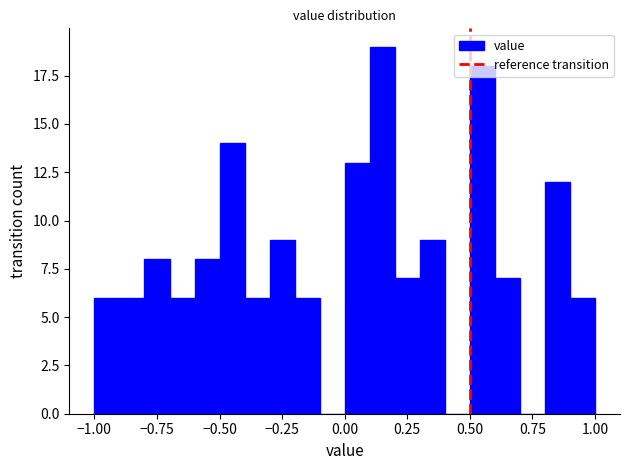

Read against the x-axis, roughly where is the centre of the tallest bar?

0.15